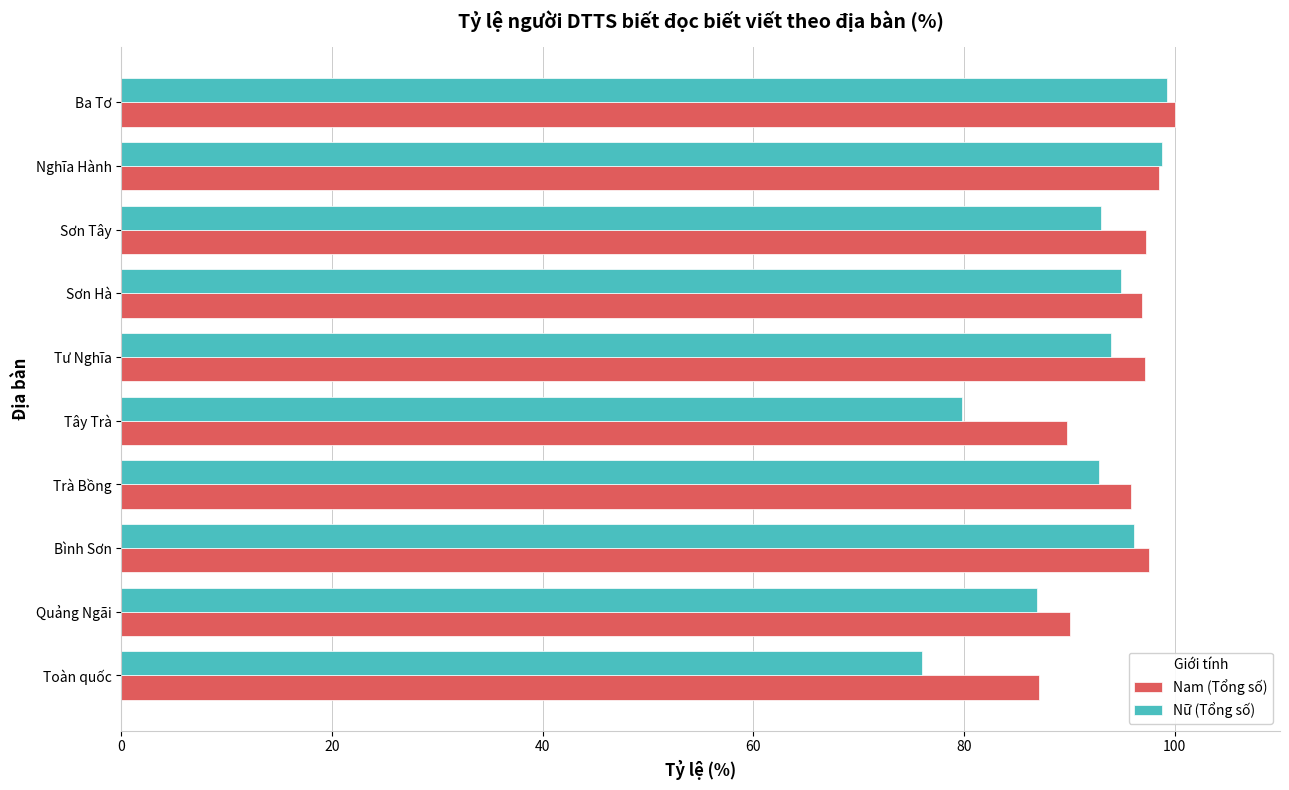

What is the difference between the maximum and minimum values in the Nữ (Tổng số) series?

23.2